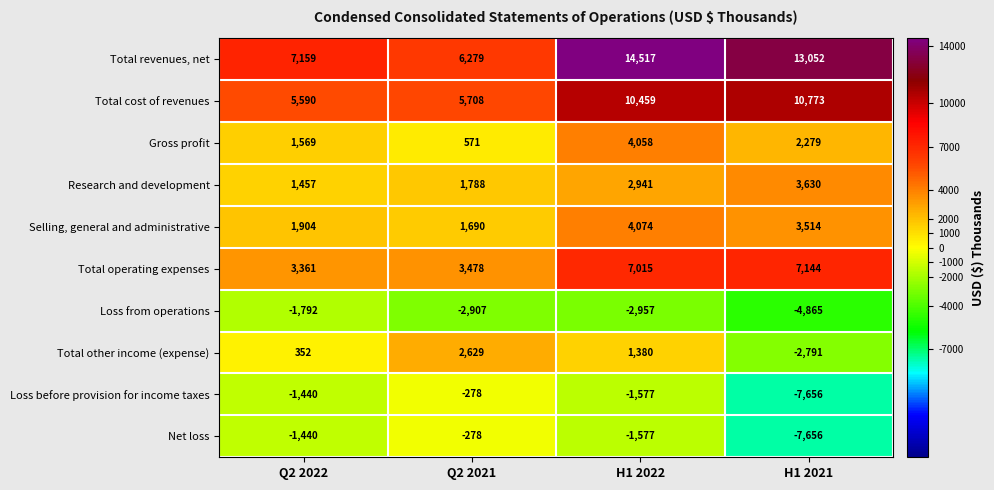

True or false: Loss before provision for income taxes has a value of -755 at Q2 2022.

False